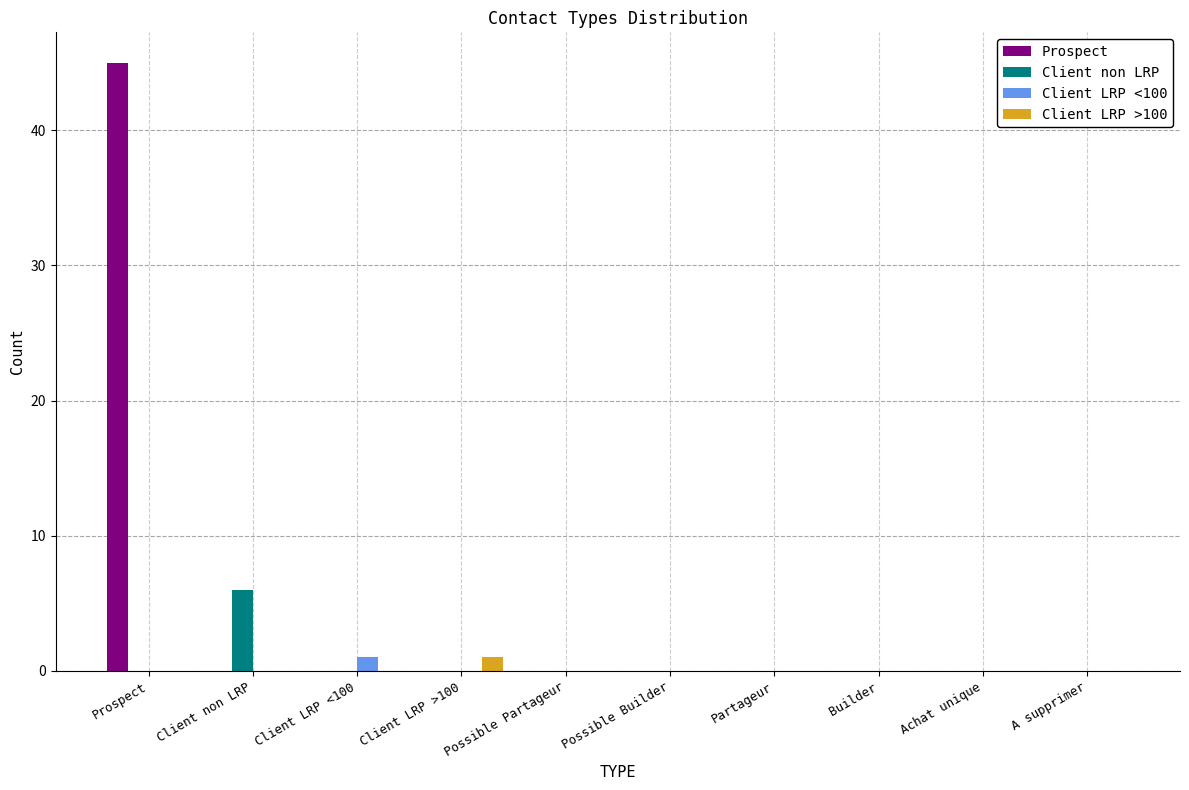

True or false: Prospect has a value of 24 at Client LRP >100.

False